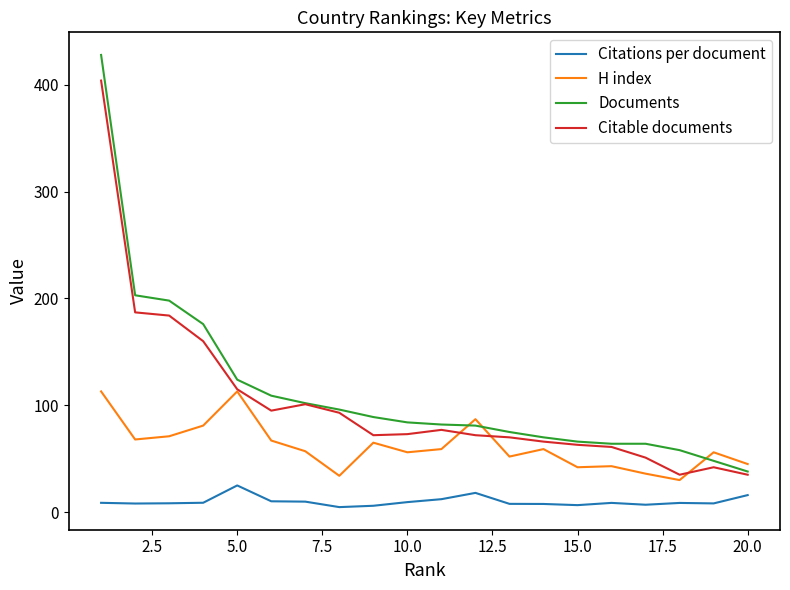

What are all the series names shown in the legend?

Citations per document, H index, Documents, Citable documents